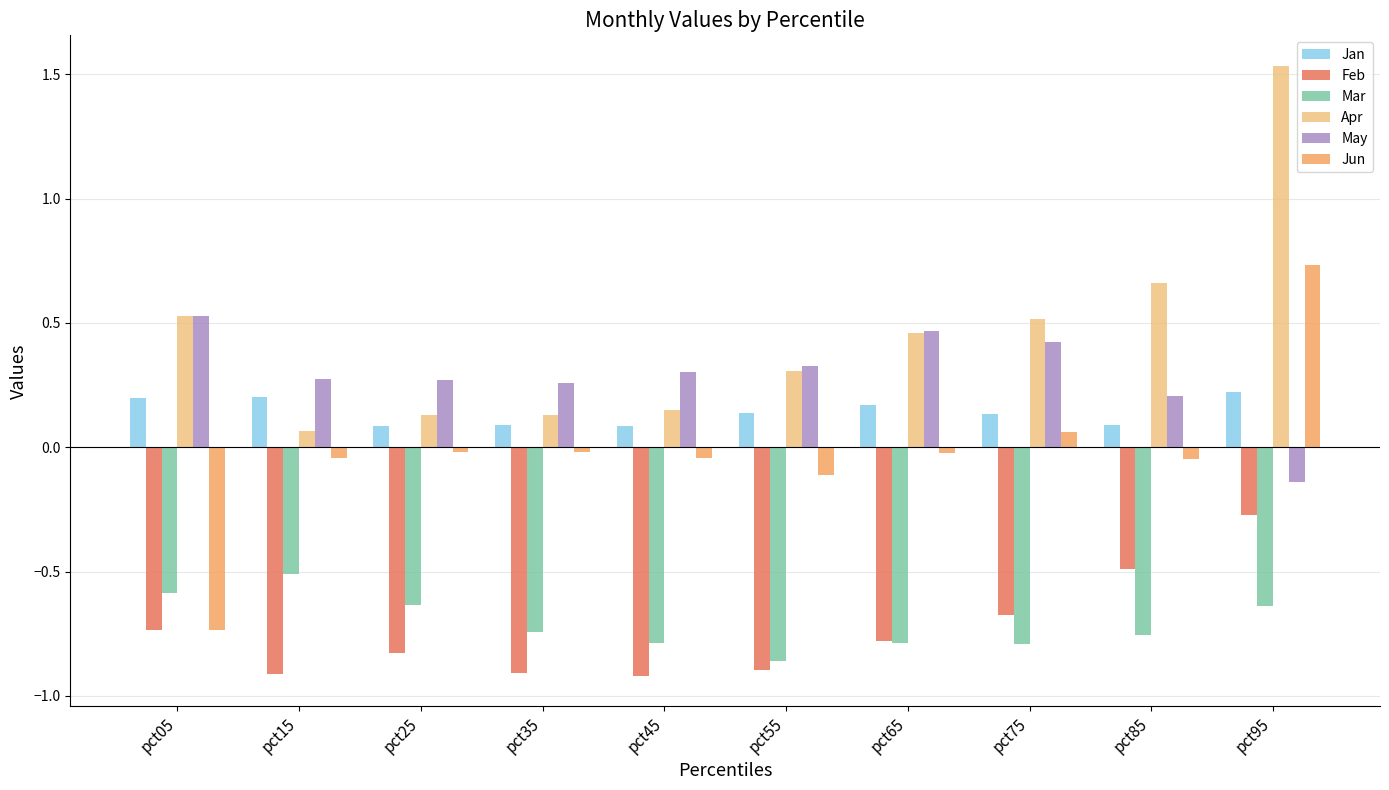

At which category is the sum across all series the highest?

pct95